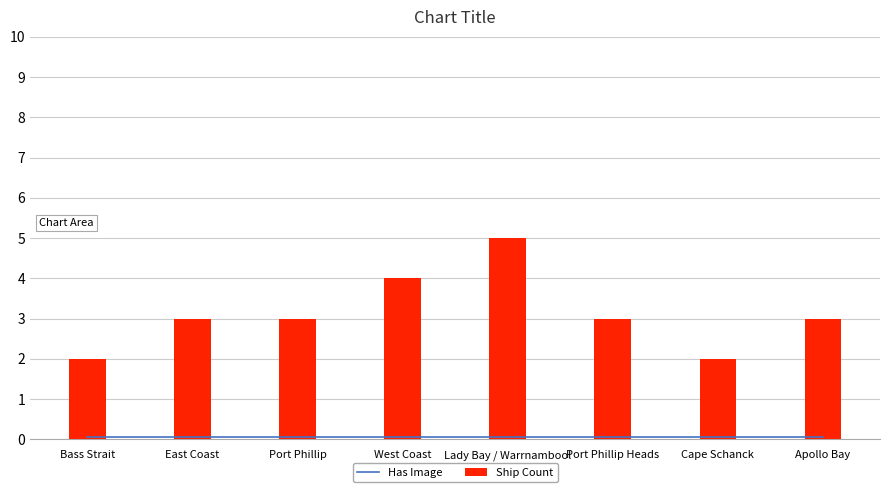

Between Port Phillip Heads and Apollo Bay, which is larger?

Port Phillip Heads